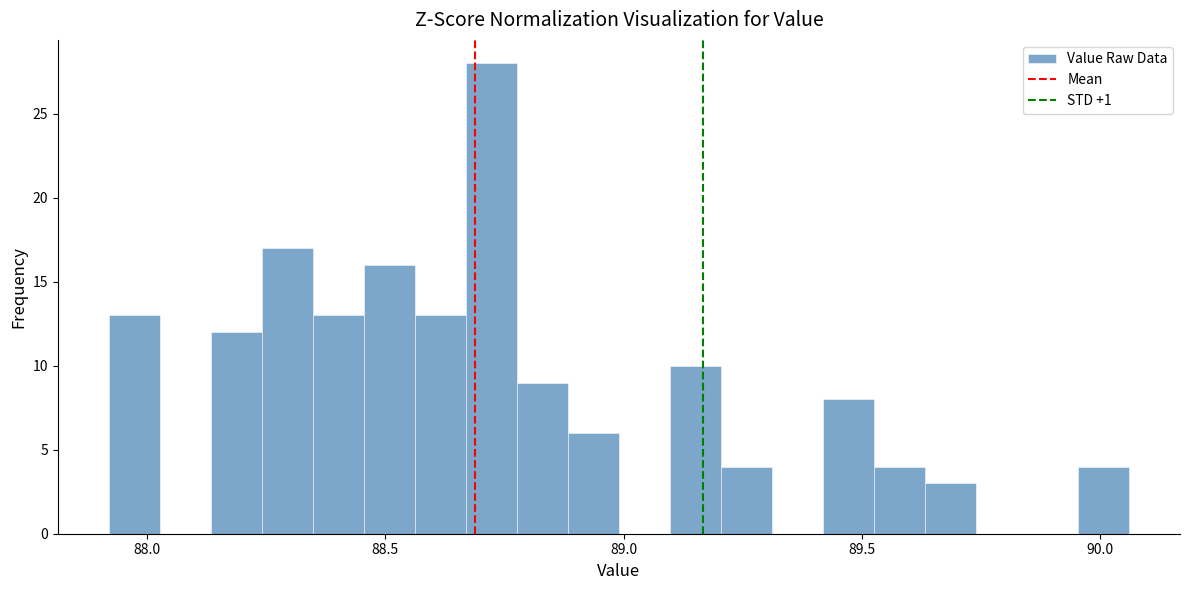

Read against the x-axis, roughly where is the centre of the tallest bar?

88.70